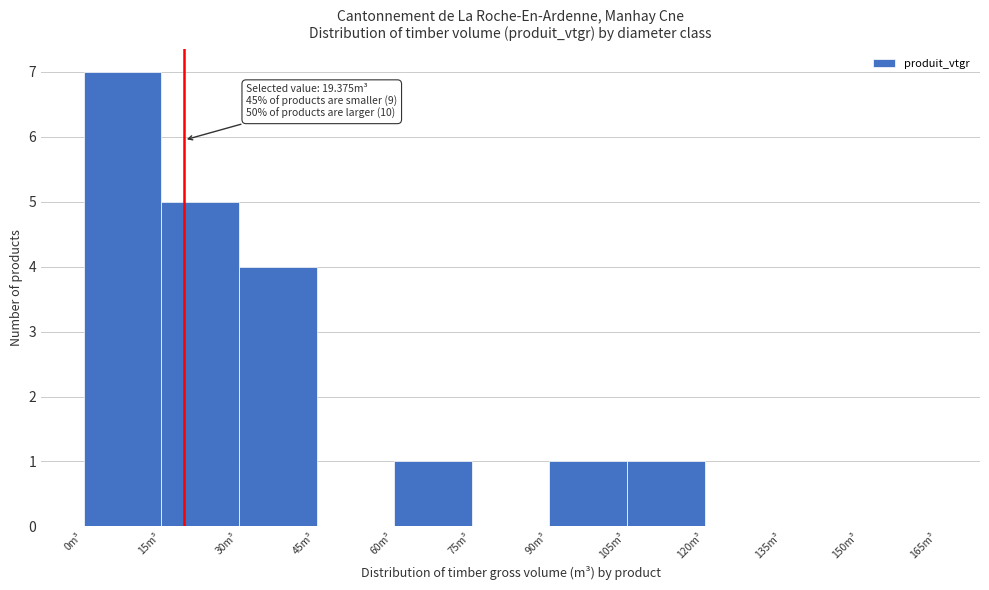

Which range on the x-axis has the tallest bar?

0 to 15